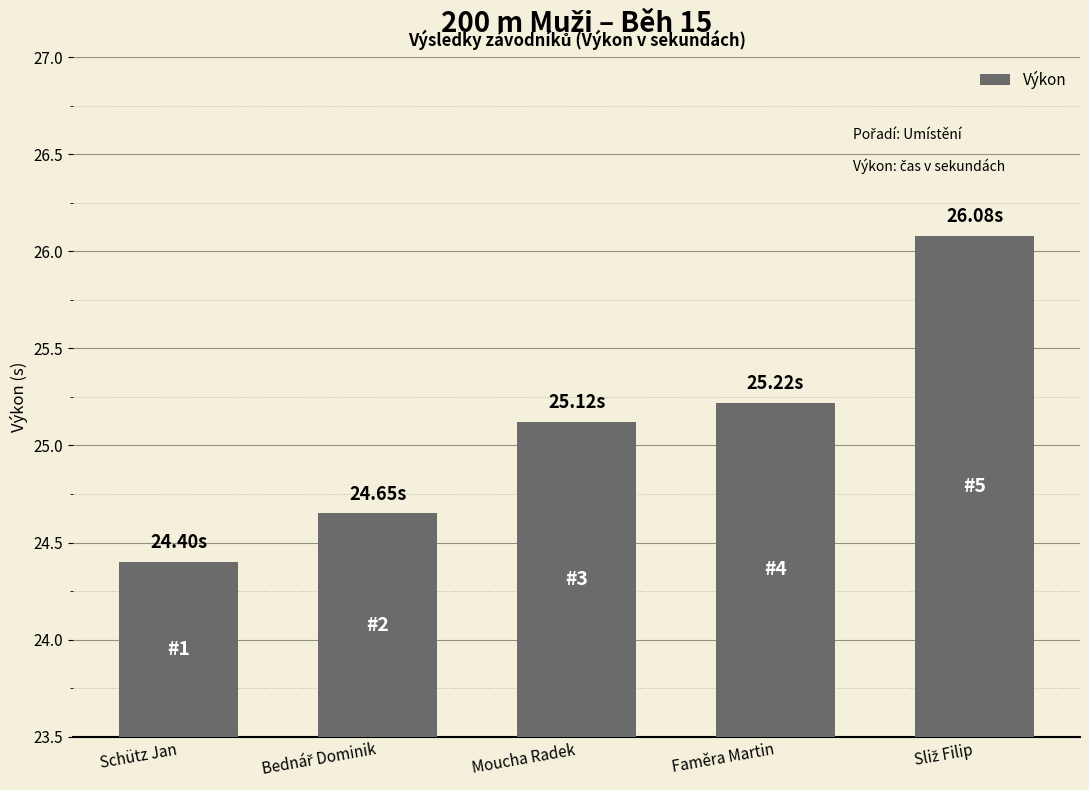

At which label does the data first exceed 25?

Moucha Radek